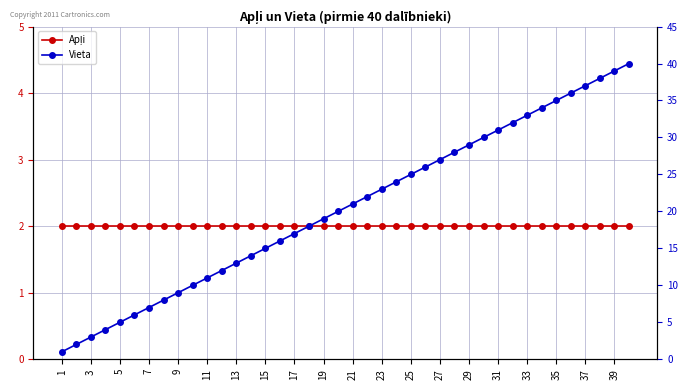

True or false: Vieta and Apļi intersect in this chart.

False